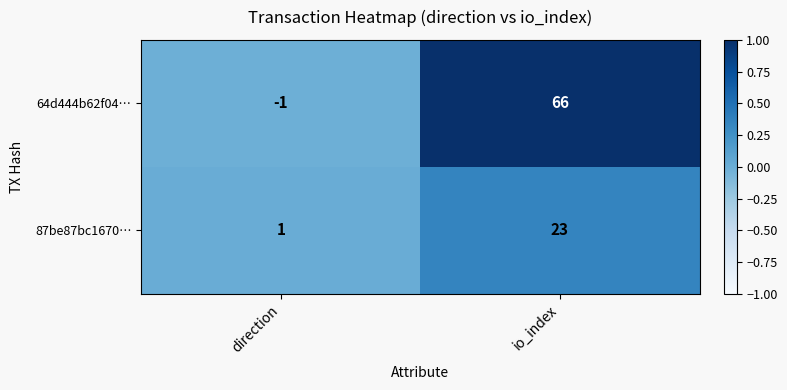

Rank the series by their maximum value, from highest to lowest.

64d444b62f04…, 87be87bc1670…